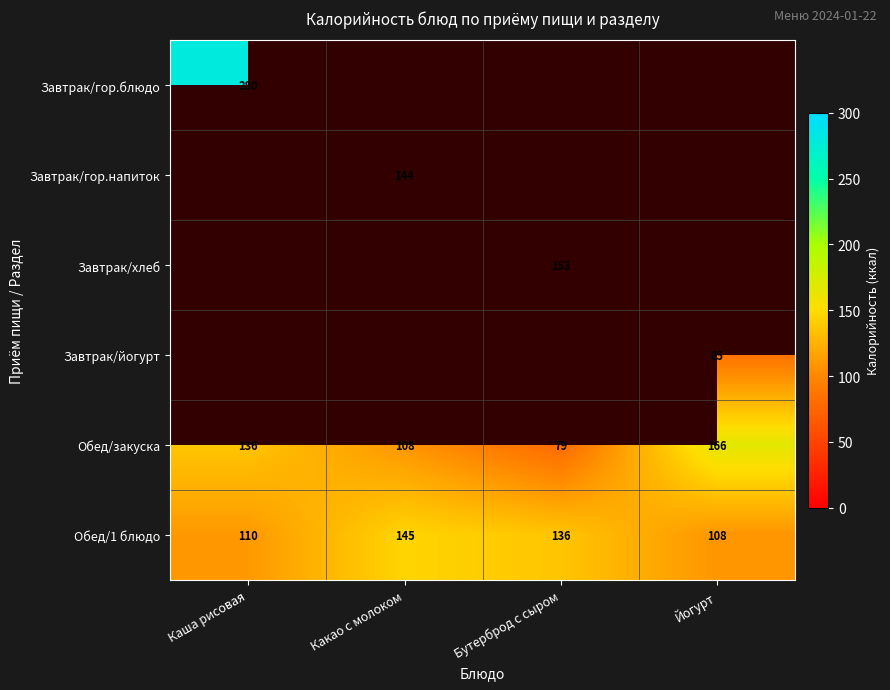

Rank the categories by Обед/закуска value from lowest to highest.

Бутерброд с сыром, Какао с молоком, Каша рисовая, Йогурт